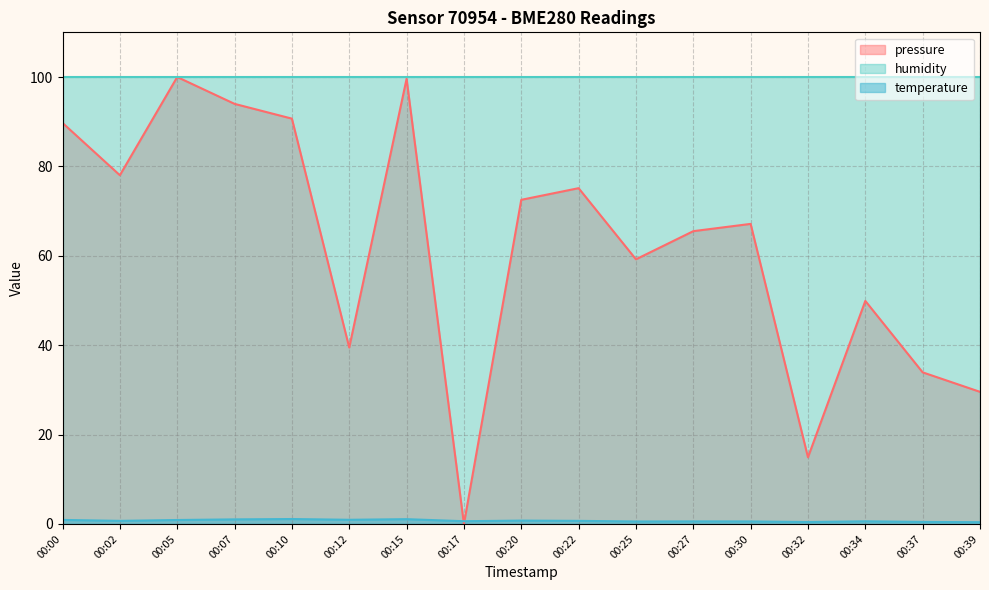

Rank the series by their average value, from highest to lowest.

humidity, pressure, temperature